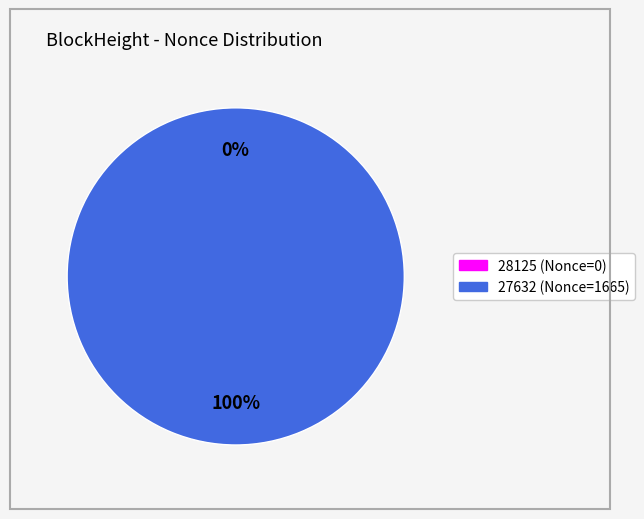

Is it true that 28125 is 0% of the pie?

True